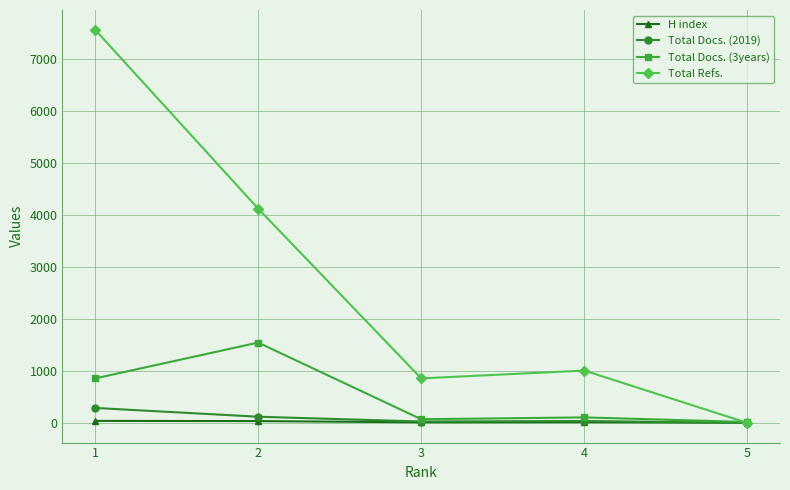

How many positive values does the Total Refs. series have?

4